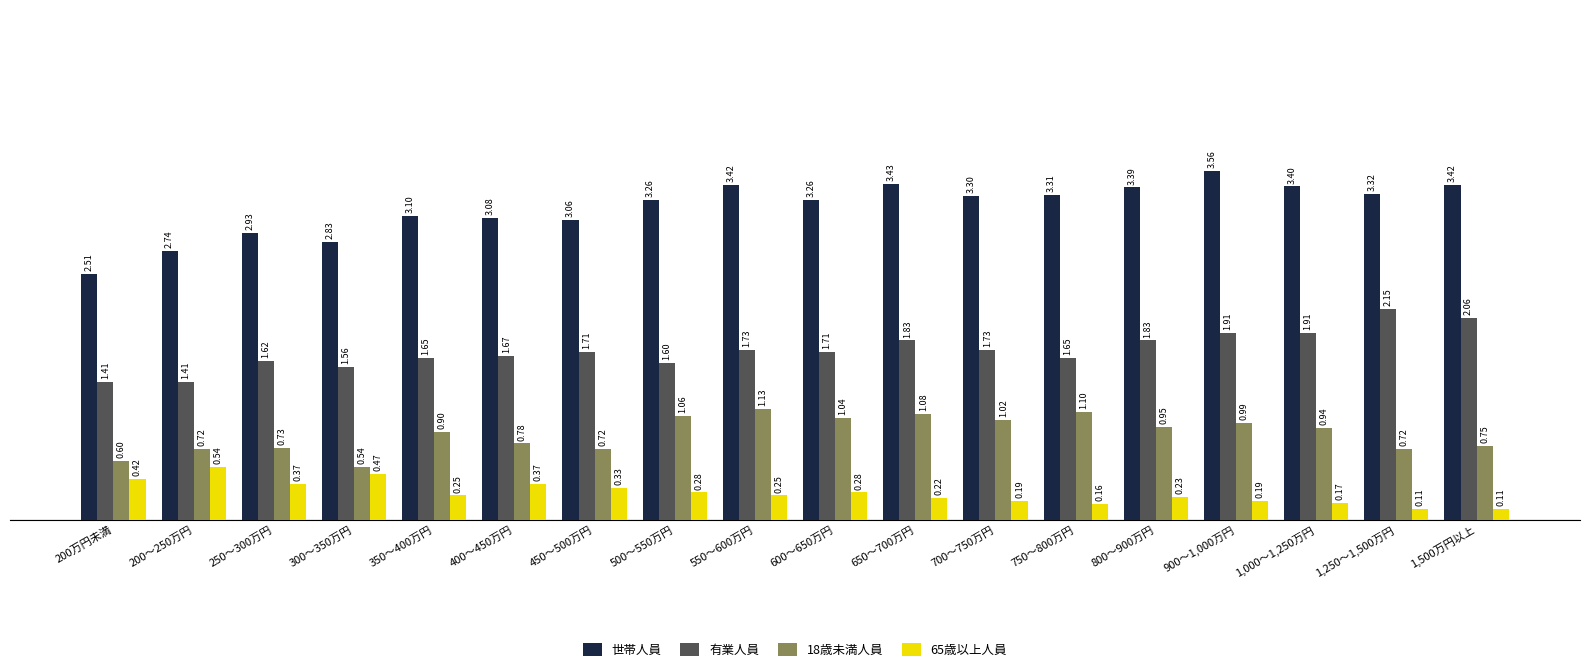

What is the sum of the 世帯人員 values at 1,000～1,250万円 and 900～1,000万円?

7.0